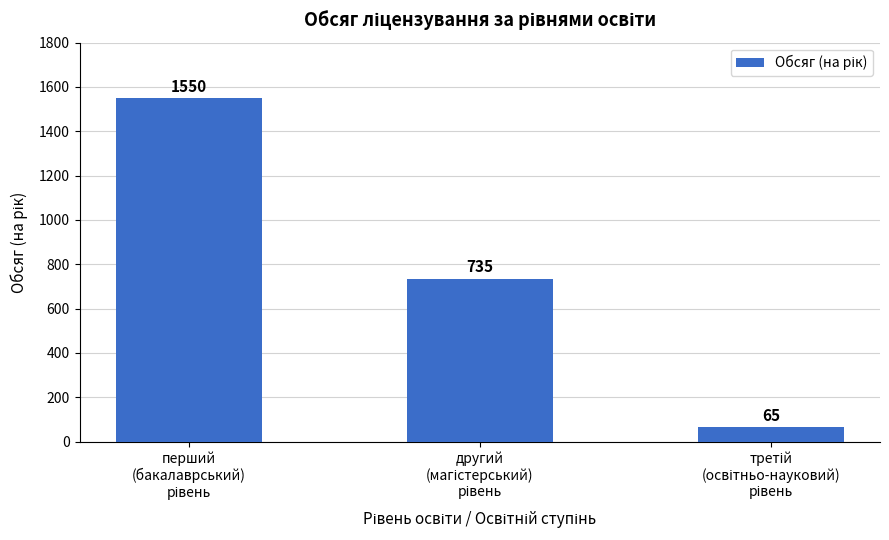

Reading right to left, what are all the values shown in this chart?

65	735	1550